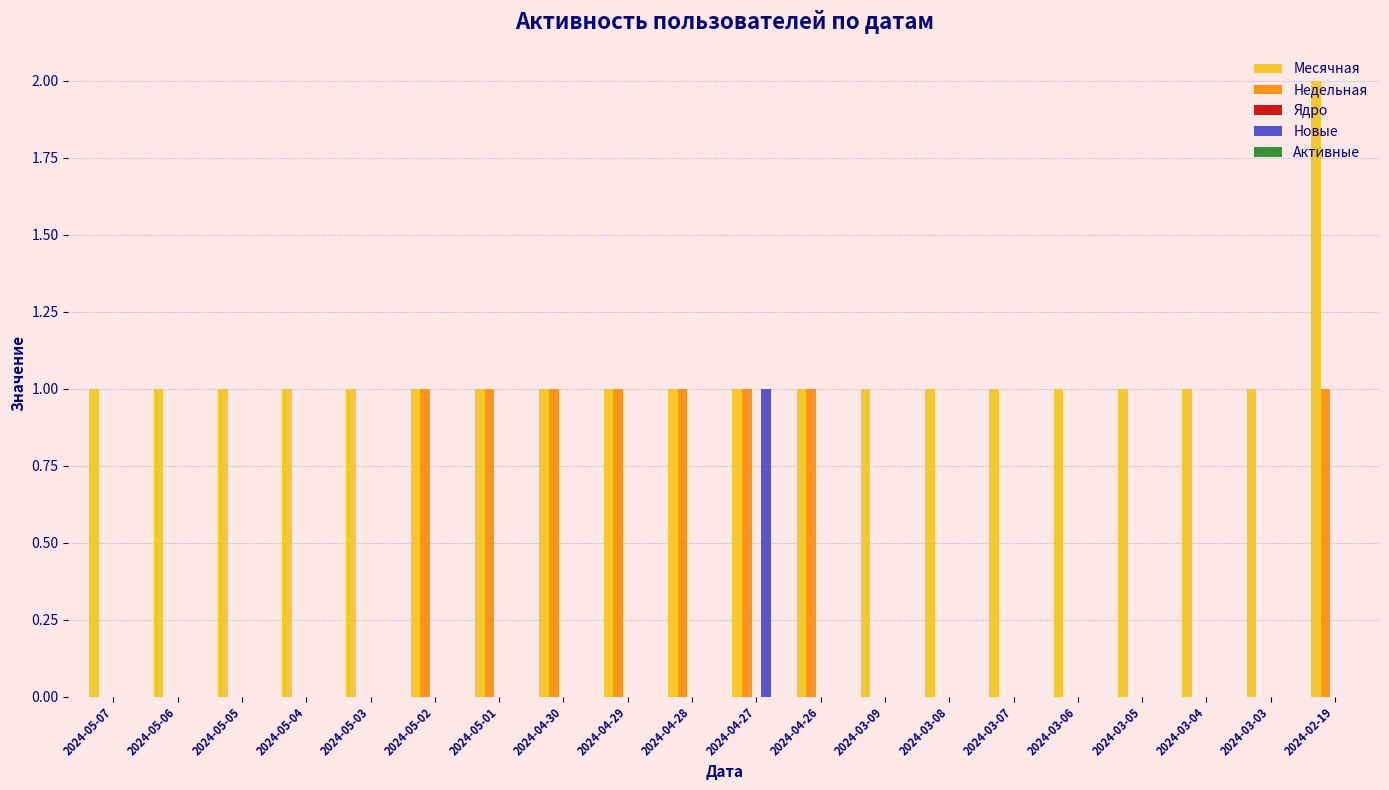

The value of Новые at 2024-04-29 is 1. True or false?

False